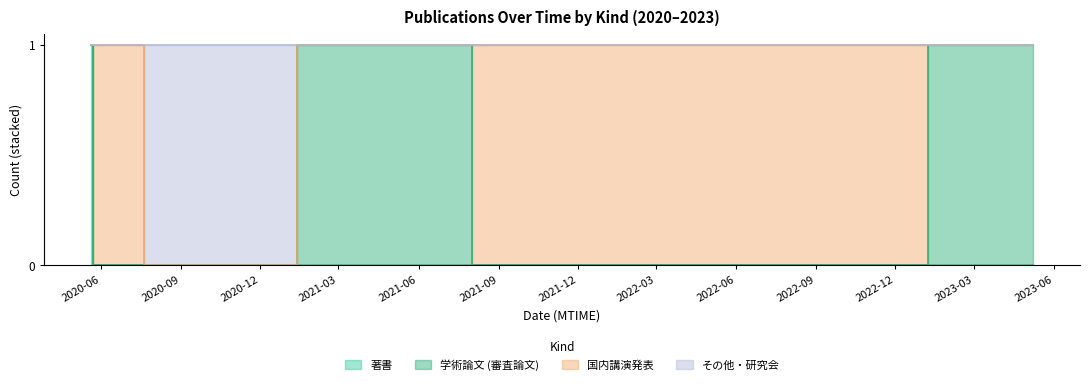

List the series in order of their peak value, highest first.

著書, 学術論文 (審査論文), 国内講演発表, その他・研究会